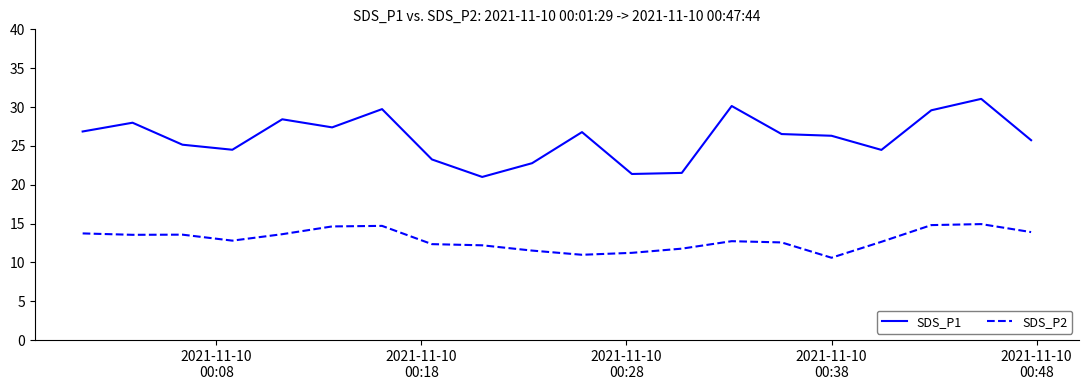

Does the chart have visible grid lines?

No